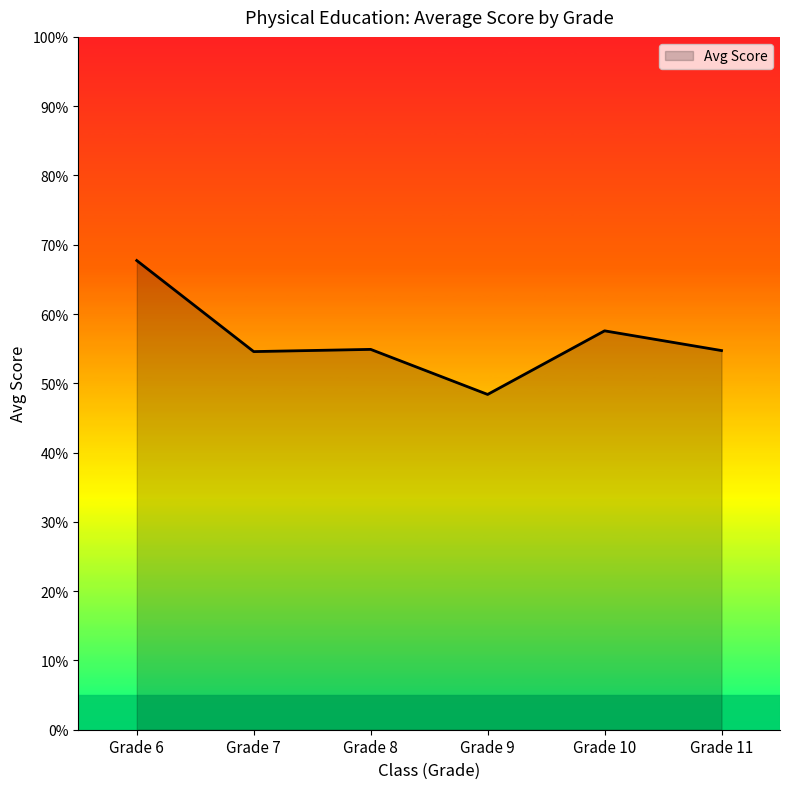

At which category does the chart reach its minimum across all series?

Grade 9